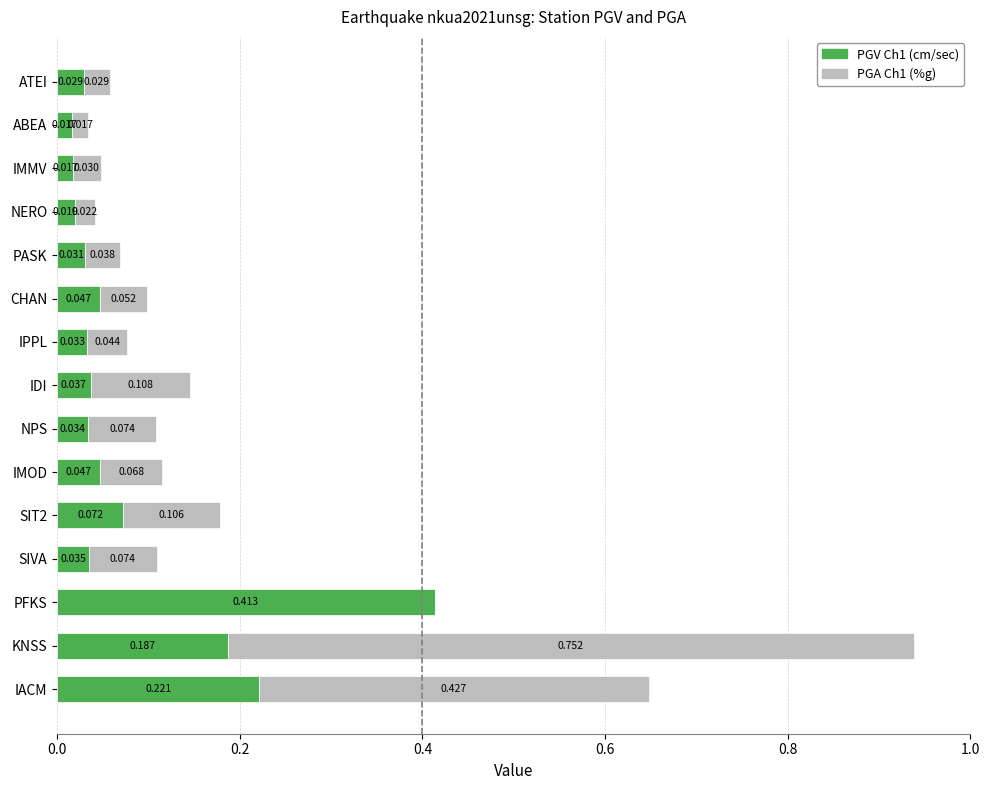

At which category is the sum across all series the highest?

KNSS